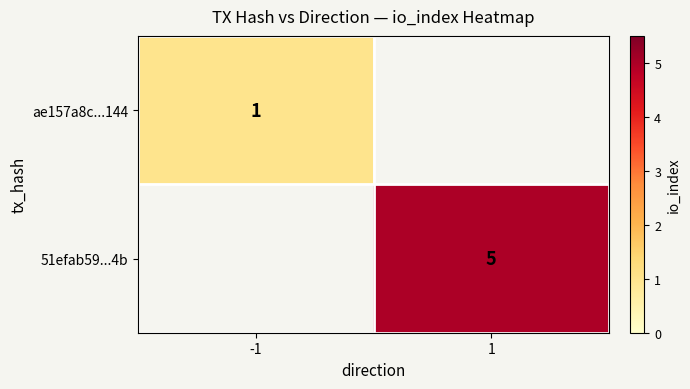

The value of 51efab59...4b at 1 is 8. True or false?

False